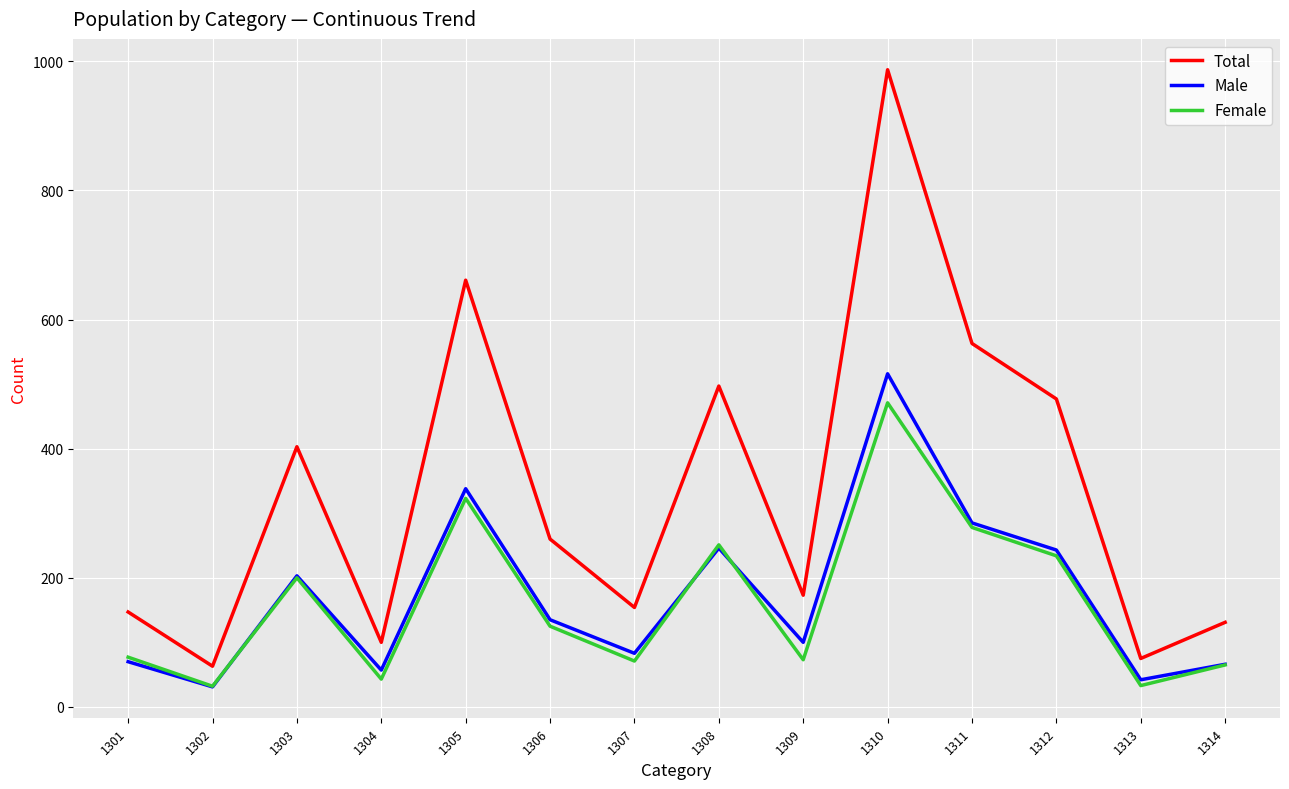

What is the difference between the maximum and minimum values in the Female series?

439